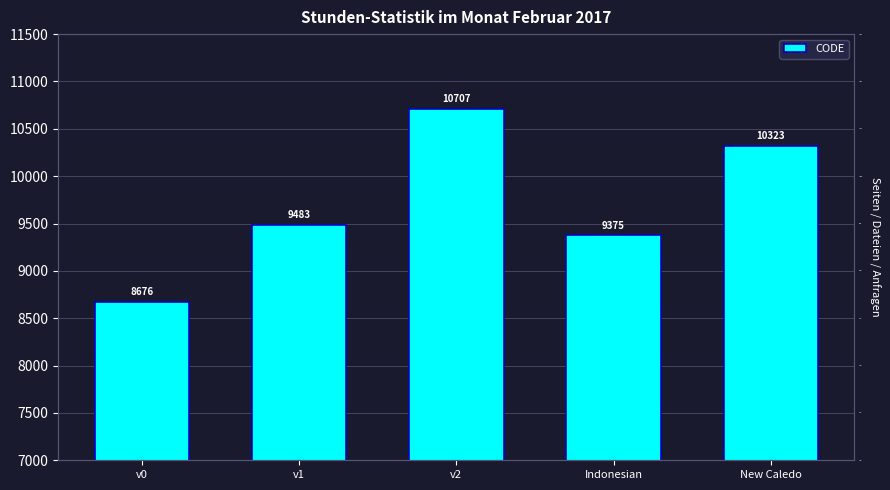

How many values are below 9483?

2